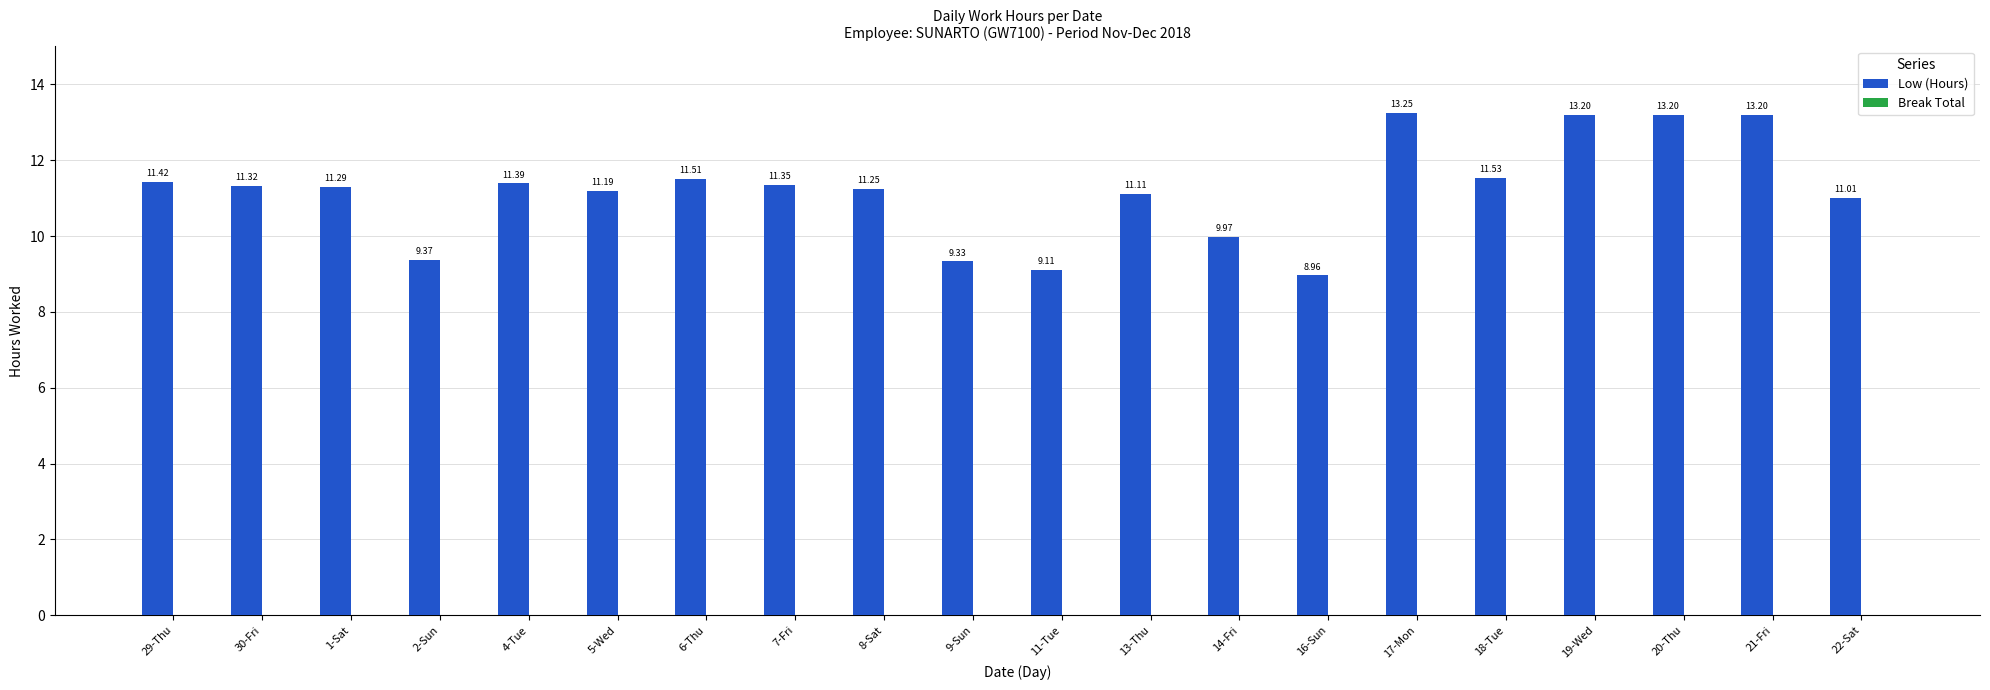

What is the ratio of the value at 16-Sun to the value at 4-Tue?

0.8